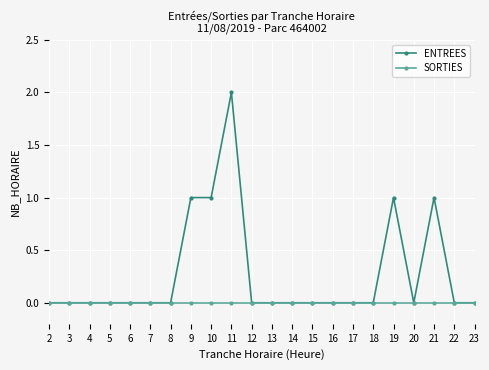

How many categories are shown in the chart?

22